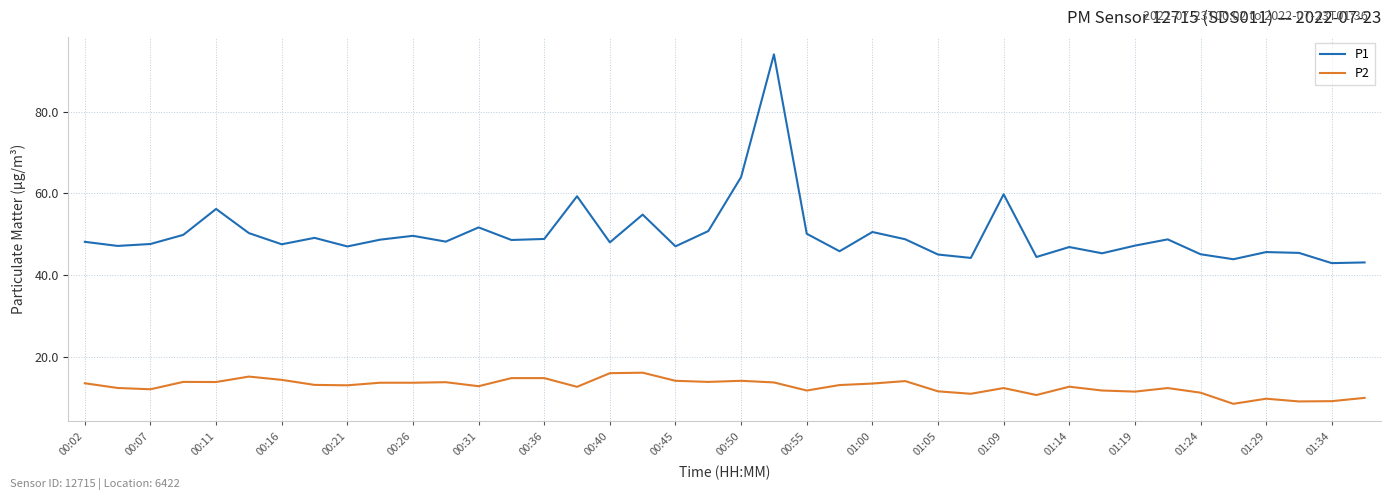

Which series has the widest spread of values?

P1